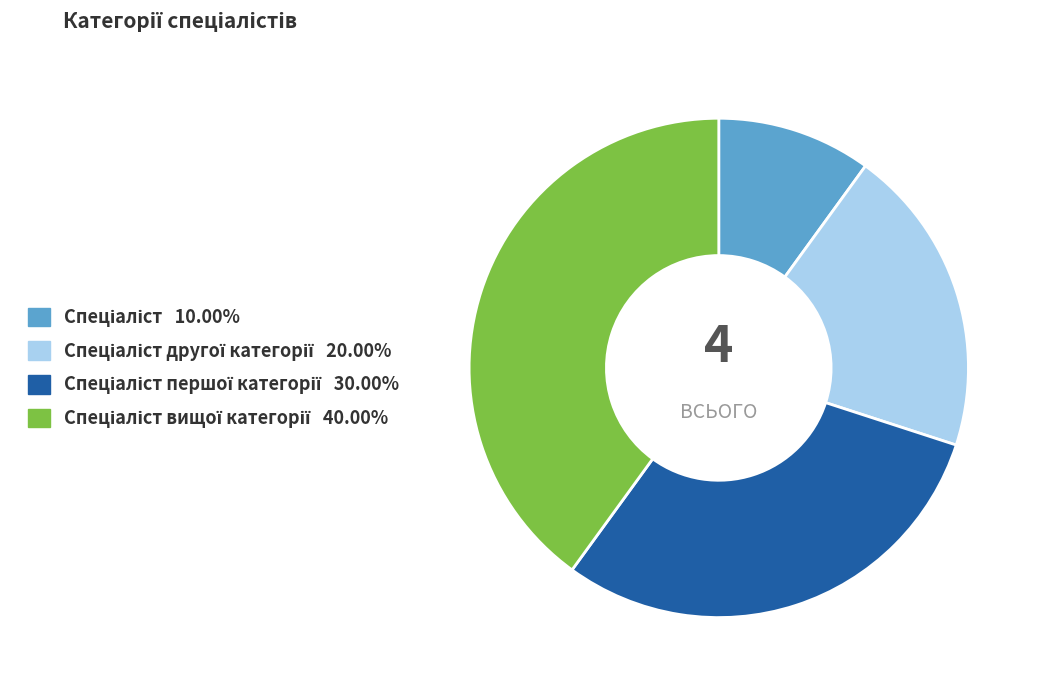

Is there a majority slice in this chart?

No